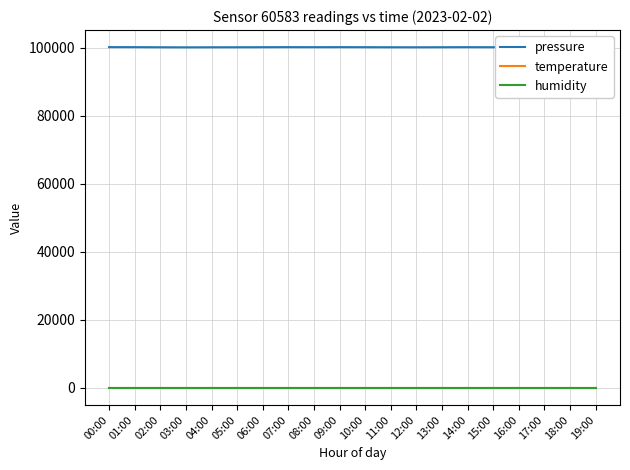

What is the minimum value for pressure?

100112.7